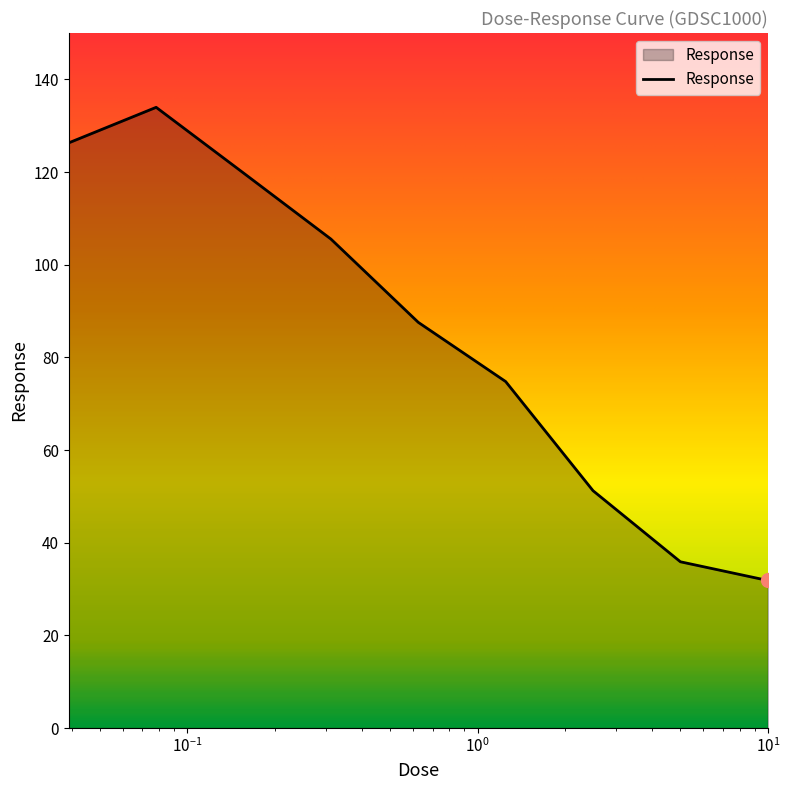

What is the greatest value displayed?

134.0